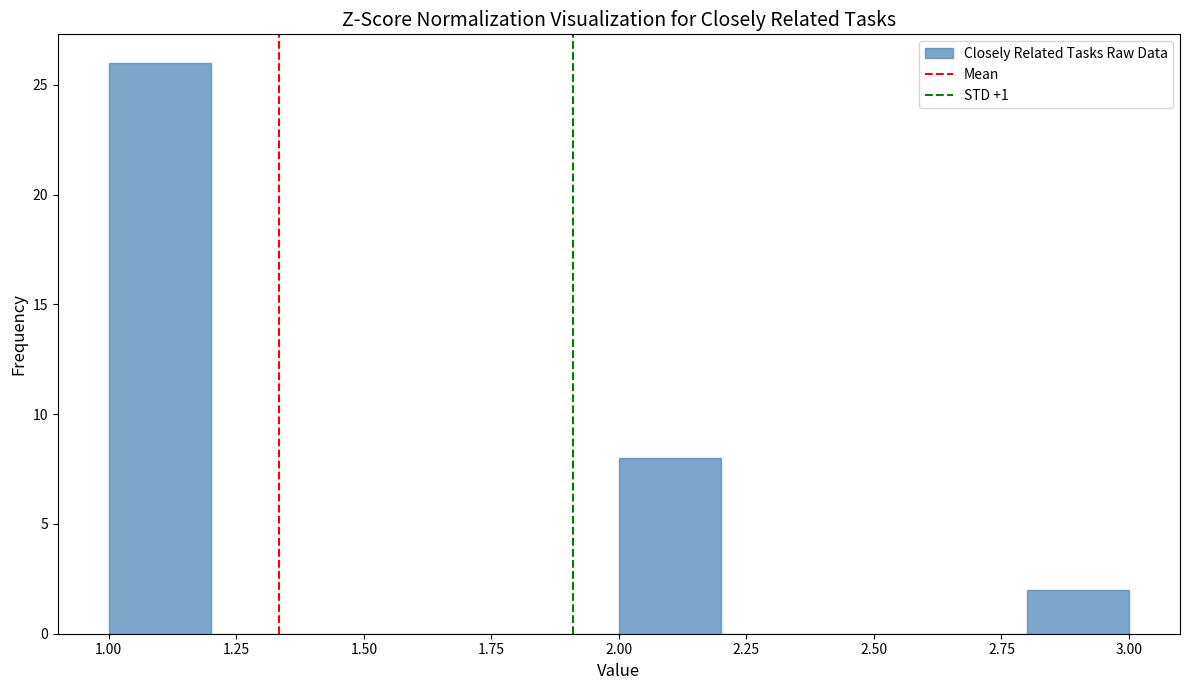

Reading left to right, list every bar in this chart as the range it spans on the x-axis followed by its height. The values are not printed on the chart, so give them approximately, as read against the axis.

1.0 to 1.2: 26
1.2 to 1.4: 0
1.4 to 1.6: 0
1.6 to 1.8: 0
1.8 to 2.0: 0
2.0 to 2.2: 8
2.2 to 2.4: 0
2.4 to 2.6: 0
2.6 to 2.8: 0
2.8 to 3.0: 2